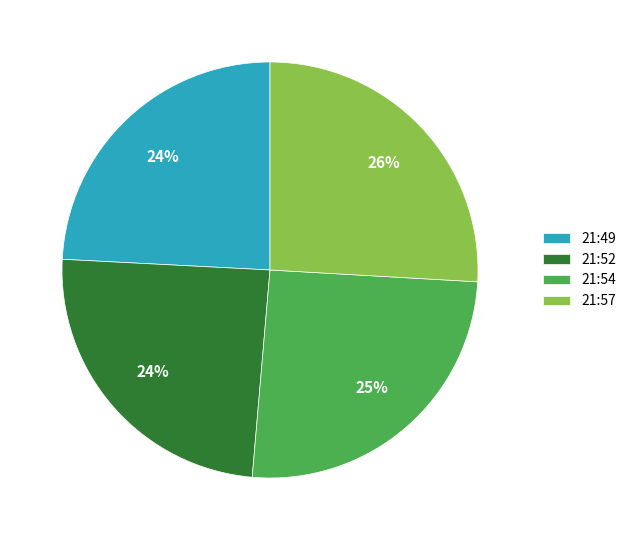

Combined, do 21:54 and 21:52 account for over 50%?

No